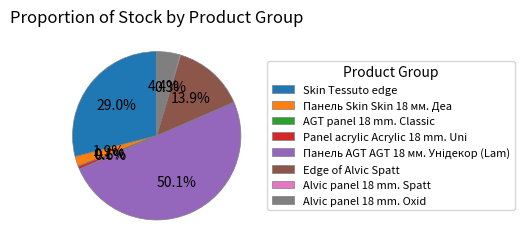

To the nearest percent, what is the average slice percentage?

12%